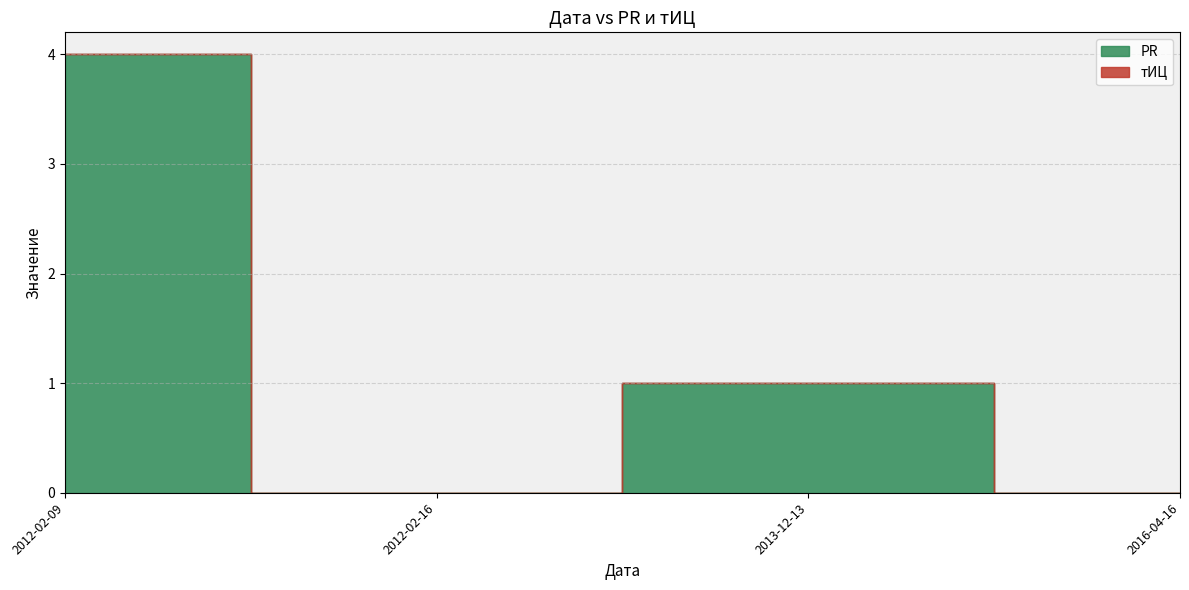

True or false: PR has a value of 2 at 2013-12-13.

False